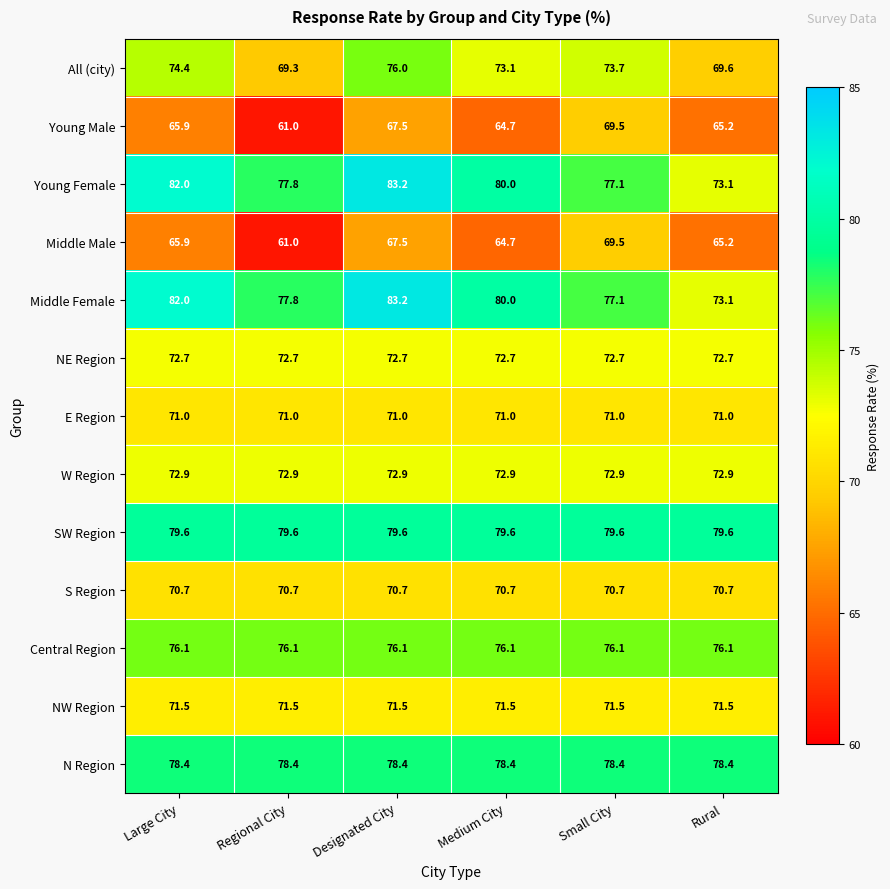

What is the total value across all series at Medium City?

955.4